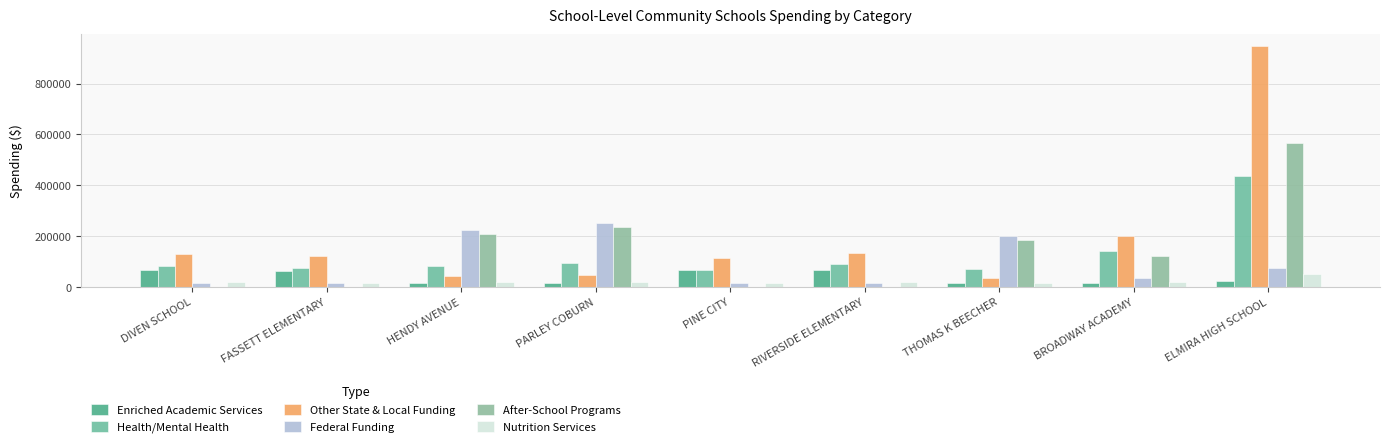

Is the value of Health/Mental Health at HENDY AVENUE greater than the value of Federal Funding at FASSETT ELEMENTARY?

Yes